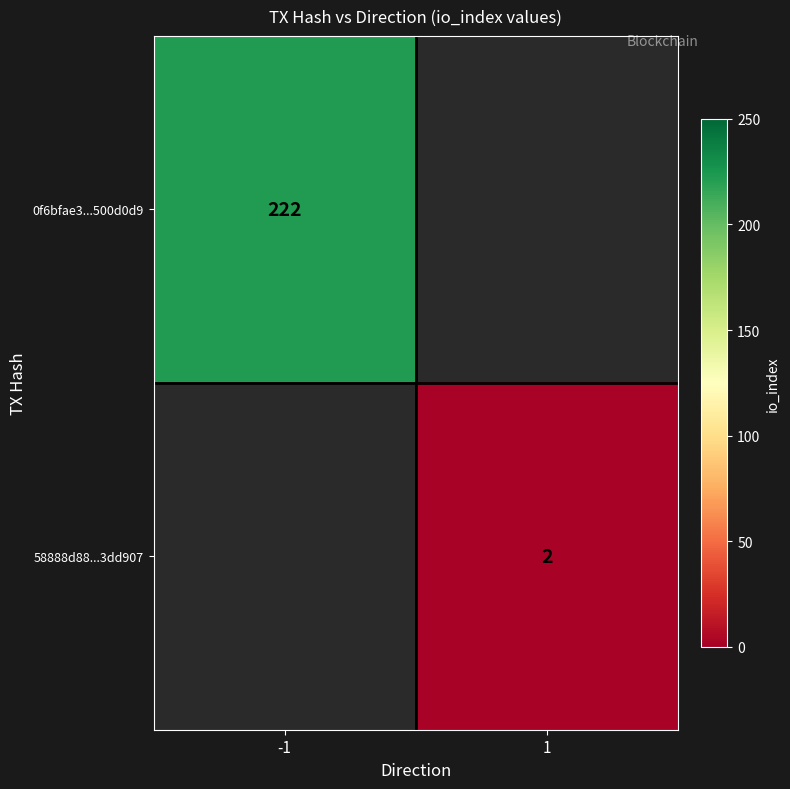

The value of 0f6bfae3...500d0d9 at -1 is 316. True or false?

False